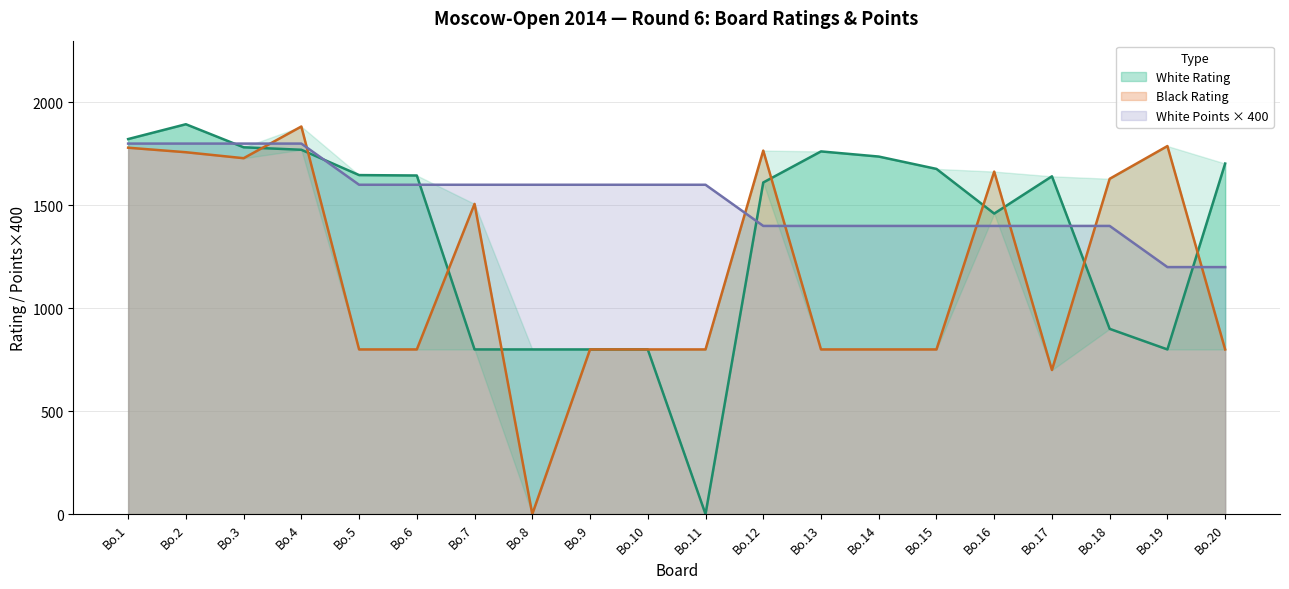

The value of White Rating at Bo.6 is 1645. True or false?

True